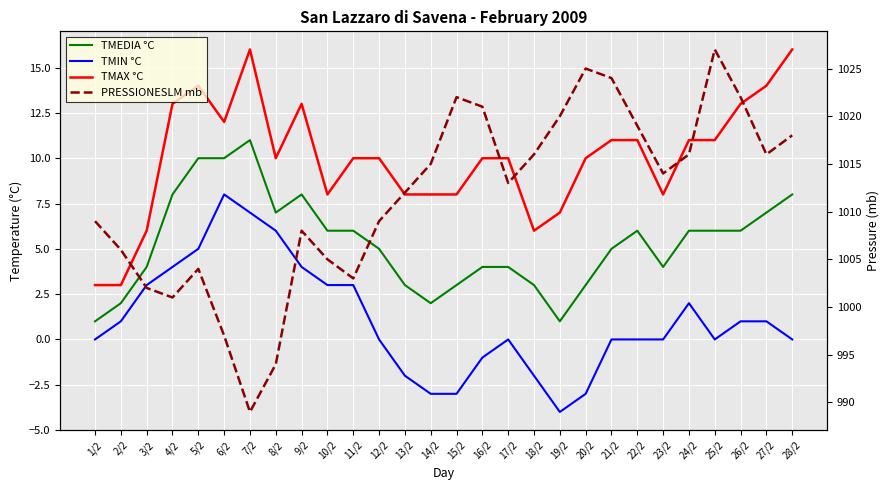

True or false: TMEDIA °C has more than 2 interior local peaks.

True